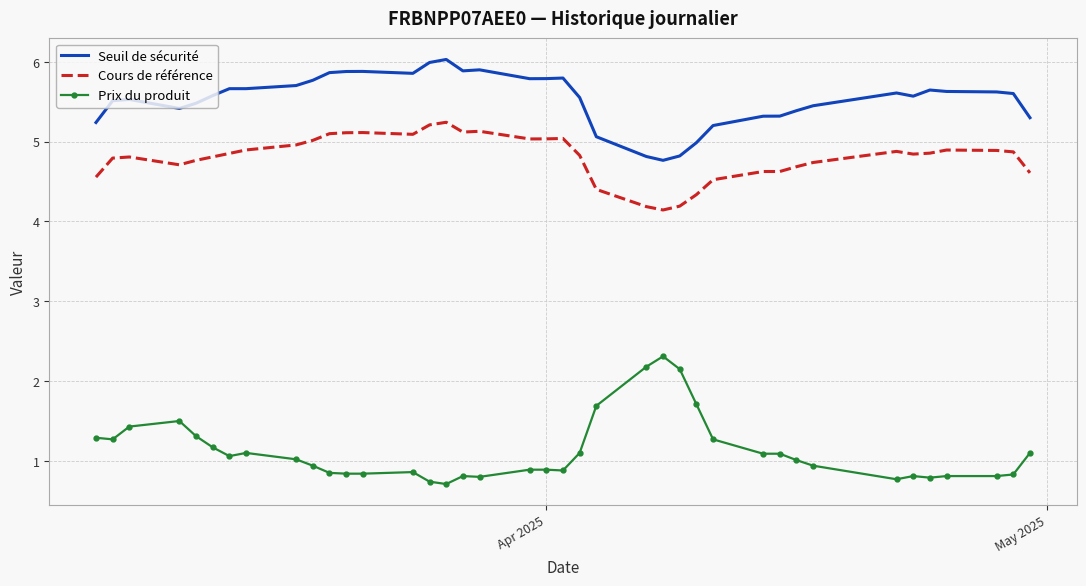

True or false: Seuil de sécurité and Prix du produit intersect in this chart.

False